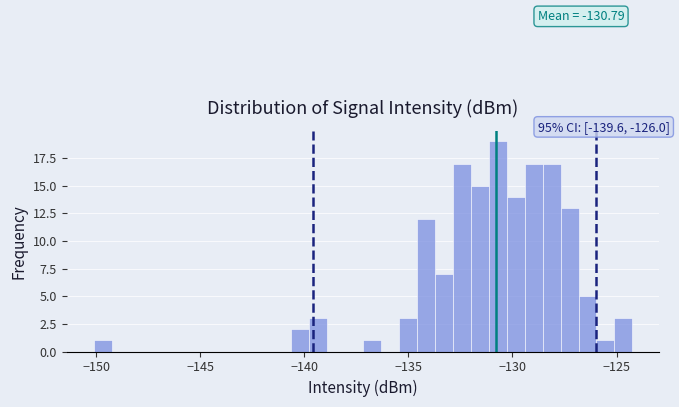

Around what value on the x-axis is the tallest bar? Give the approximate position of its centre, as read against the axis.

-130.5